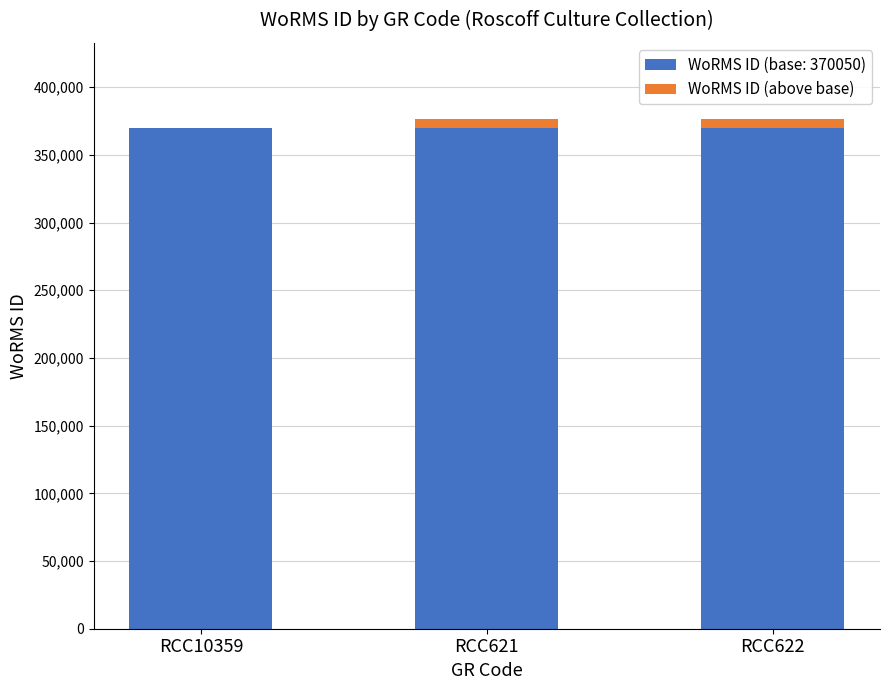

Reading left to right, list the values for the WoRMS ID (base: 370050) series.

RCC10359=370050	RCC621=370050	RCC622=370050